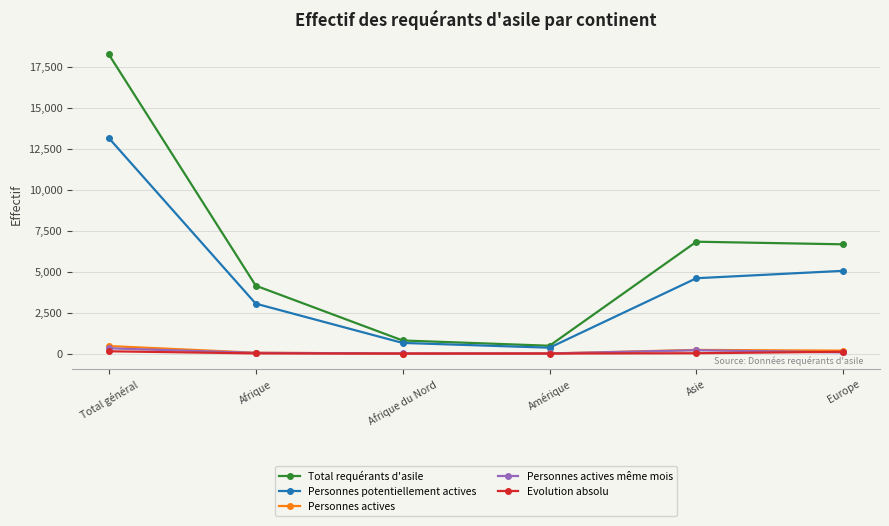

Does the chart have visible grid lines?

Yes